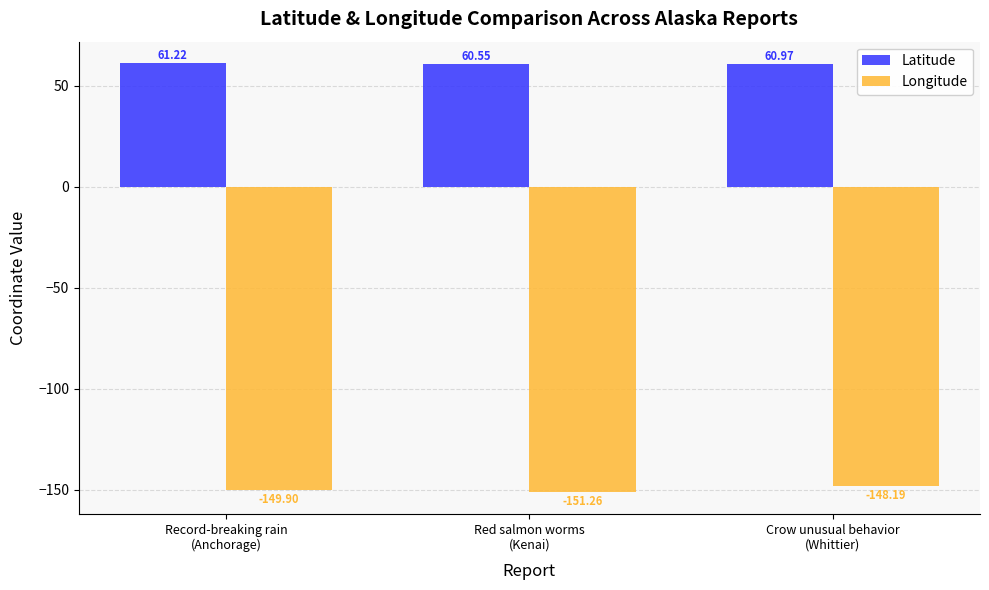

What is the difference between the maximum and minimum values in the Longitude series?

3.1